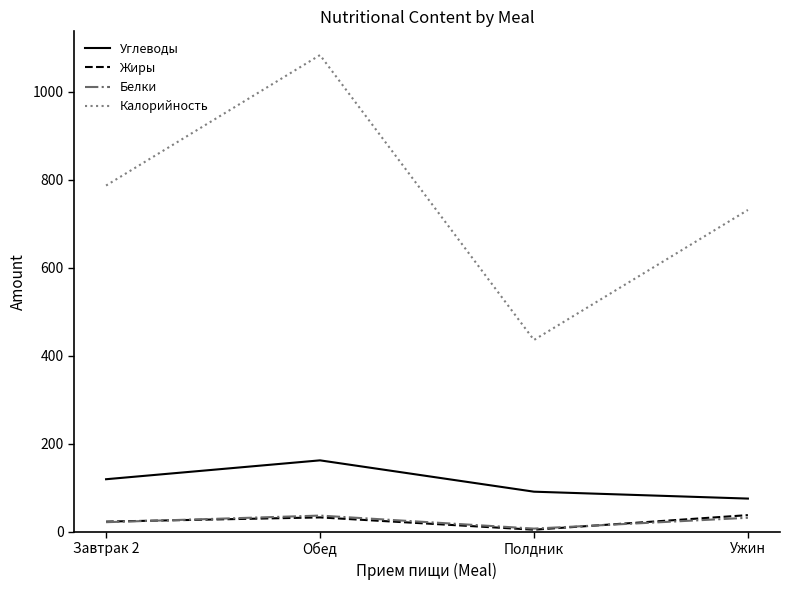

The value of Калорийность at Полдник is 436.0. True or false?

True